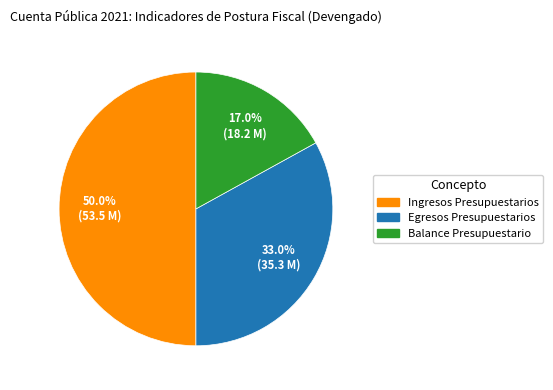

Is Balance Presupuestario the majority of the pie?

No